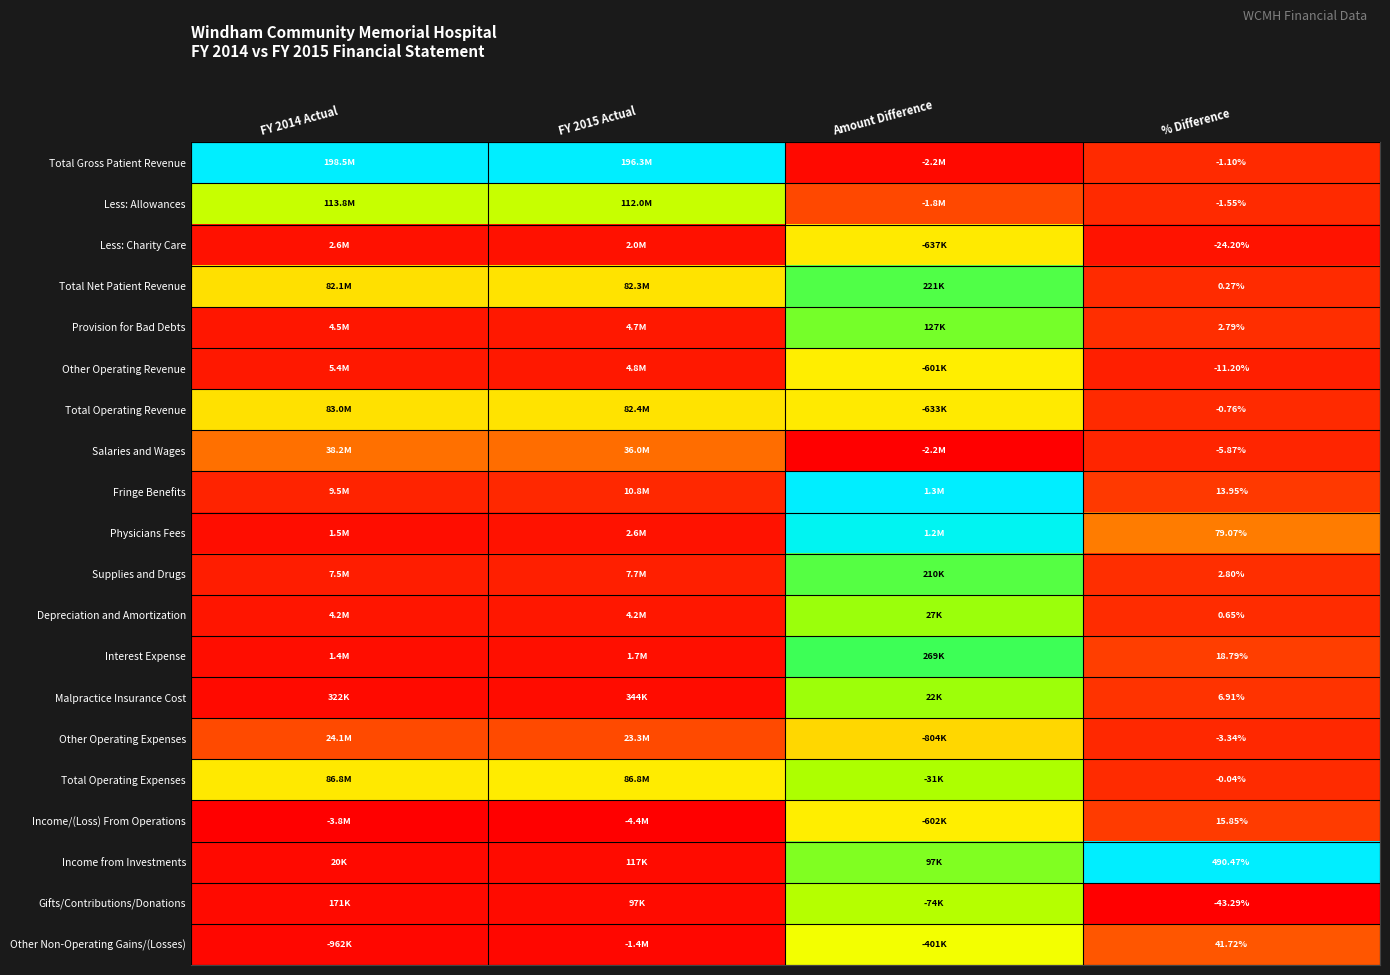

At % Difference, list the series in order from smallest to largest.

Gifts/Contributions/Donations, Less: Charity Care, Other Operating Revenue, Salaries and Wages, Other Operating Expenses, Less: Allowances, Total Gross Patient Revenue, Total Operating Revenue, Total Operating Expenses, Total Net Patient Revenue, Depreciation and Amortization, Provision for Bad Debts, Supplies and Drugs, Malpractice Insurance Cost, Fringe Benefits, Income/(Loss) From Operations, Interest Expense, Other Non-Operating Gains/(Losses), Physicians Fees, Income from Investments